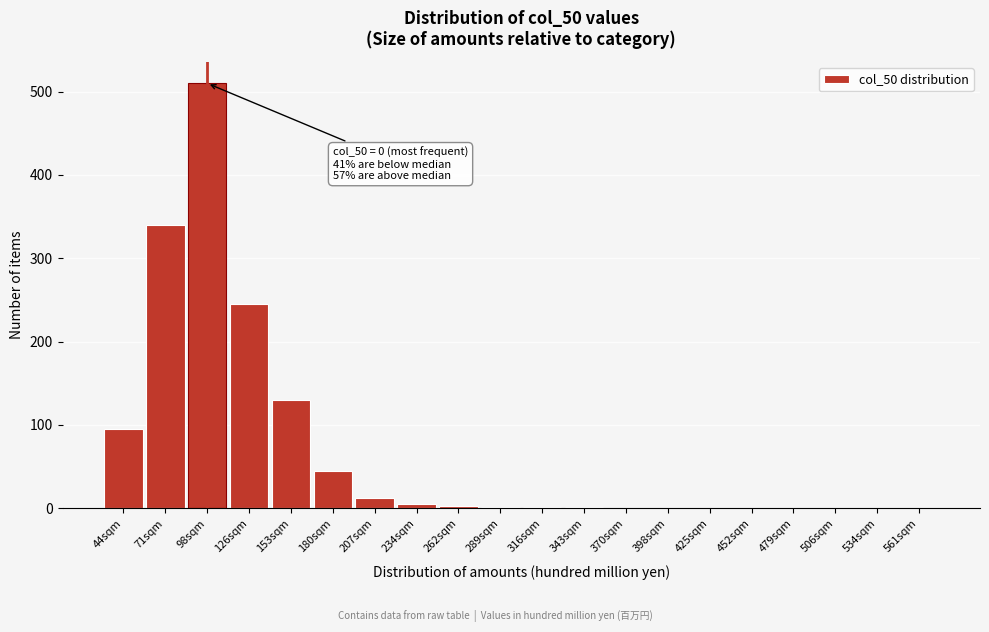

Between 398sqm and 180sqm, which is larger?

180sqm